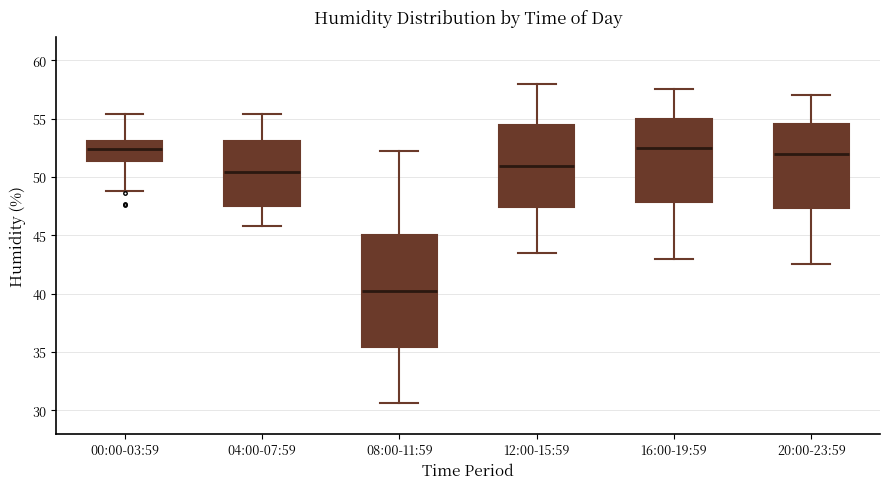

Which box is the tallest, from its lower edge to its upper edge?

08:00-11:59